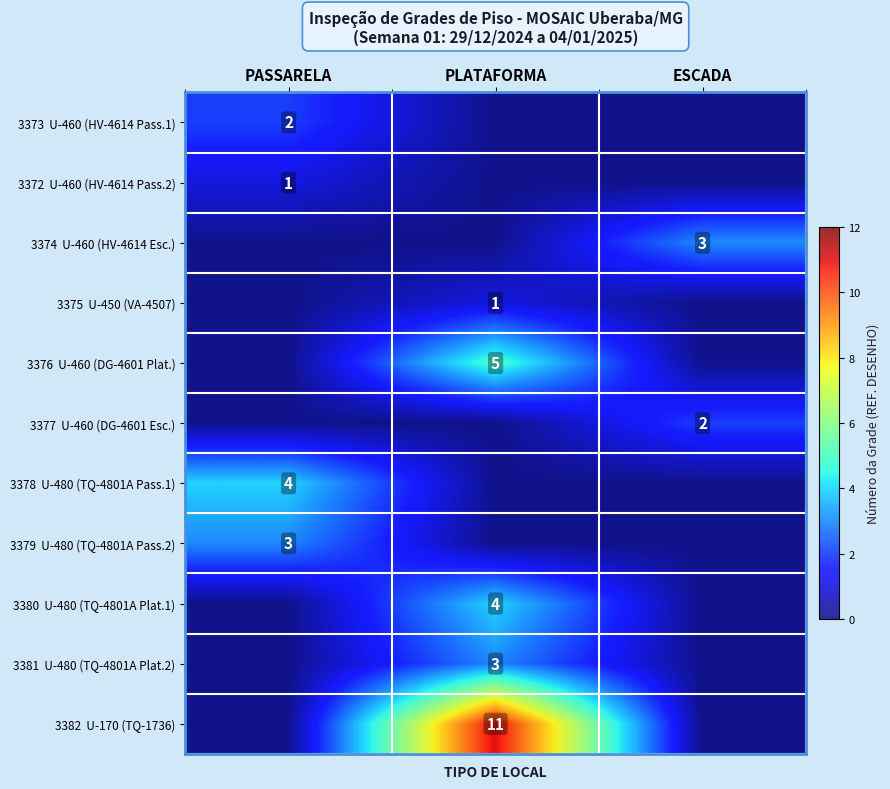

List the labels in order of 3373 U-460 (HV-4614 Pass.1) value, smallest first.

PLATAFORMA, ESCADA, PASSARELA